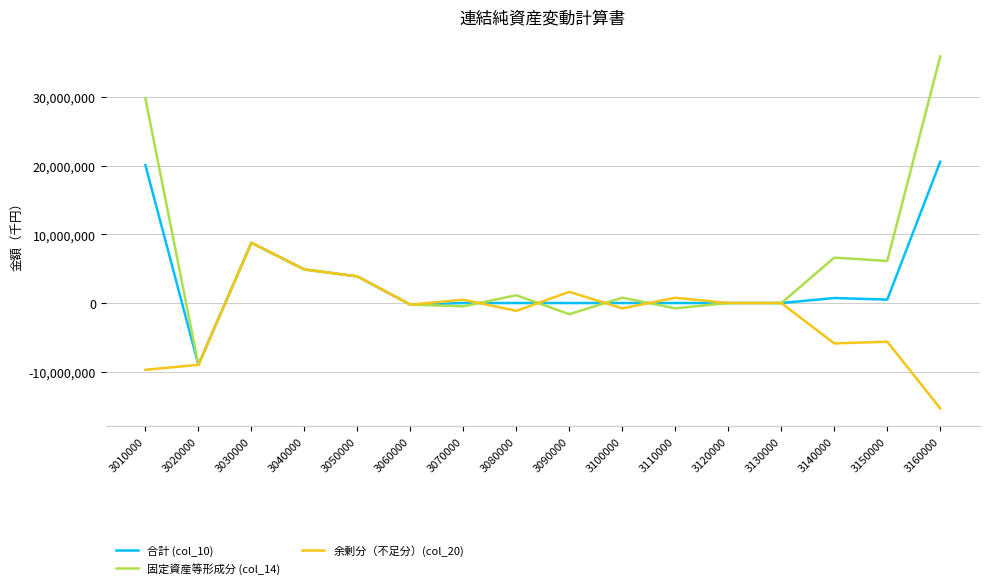

What is the average value of the 固定資産等形成分 (col_14) series?

5365753